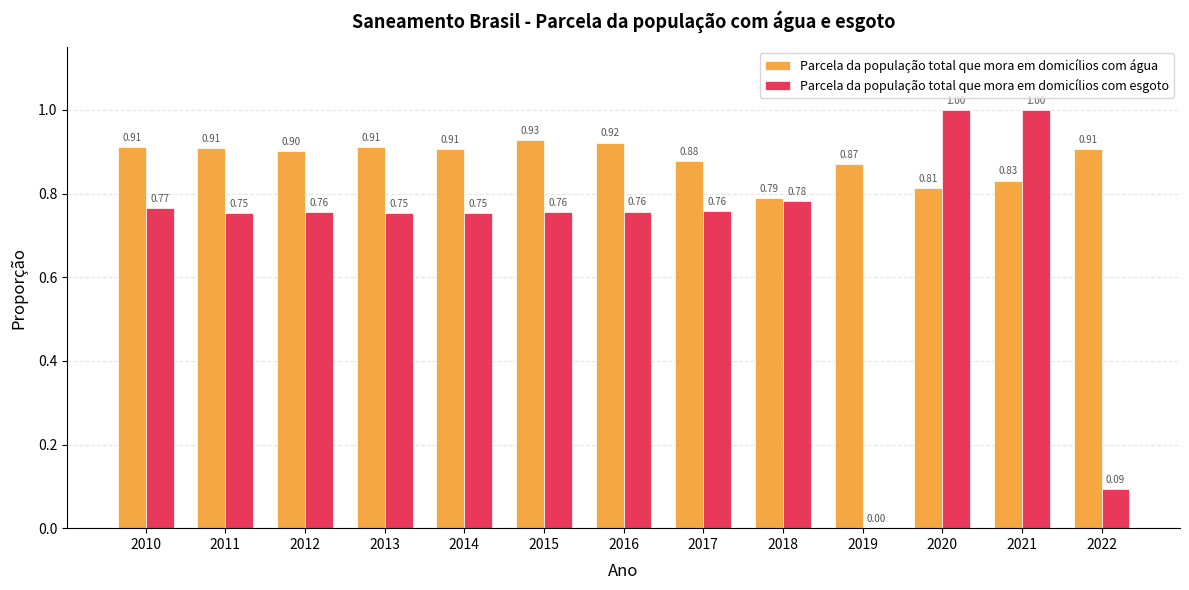

What is the sum of all Parcela da população total que mora em domicílios com esgoto values?

8.9